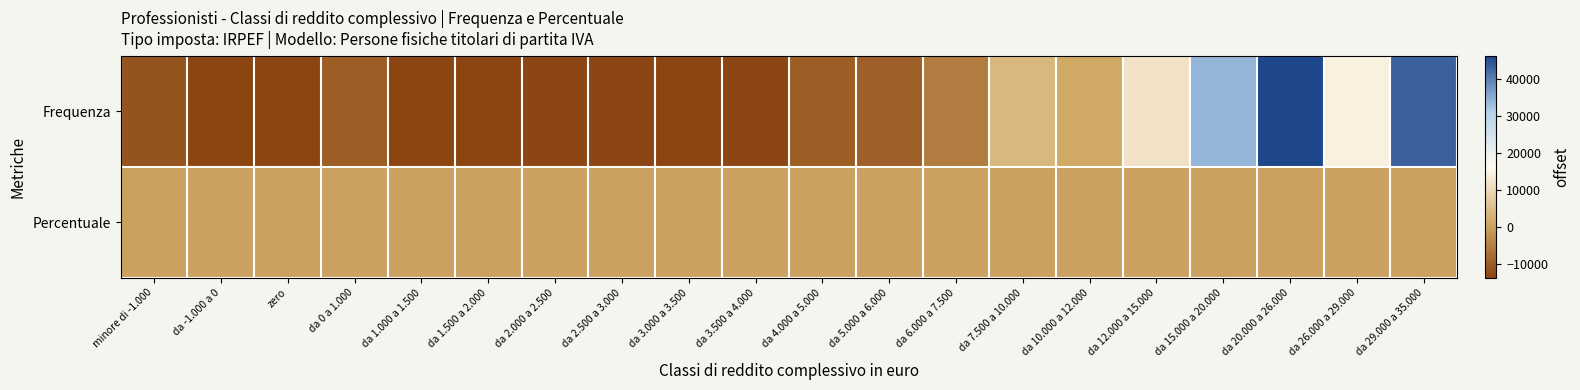

What is the difference between the highest and lowest values at zero?

13597.4